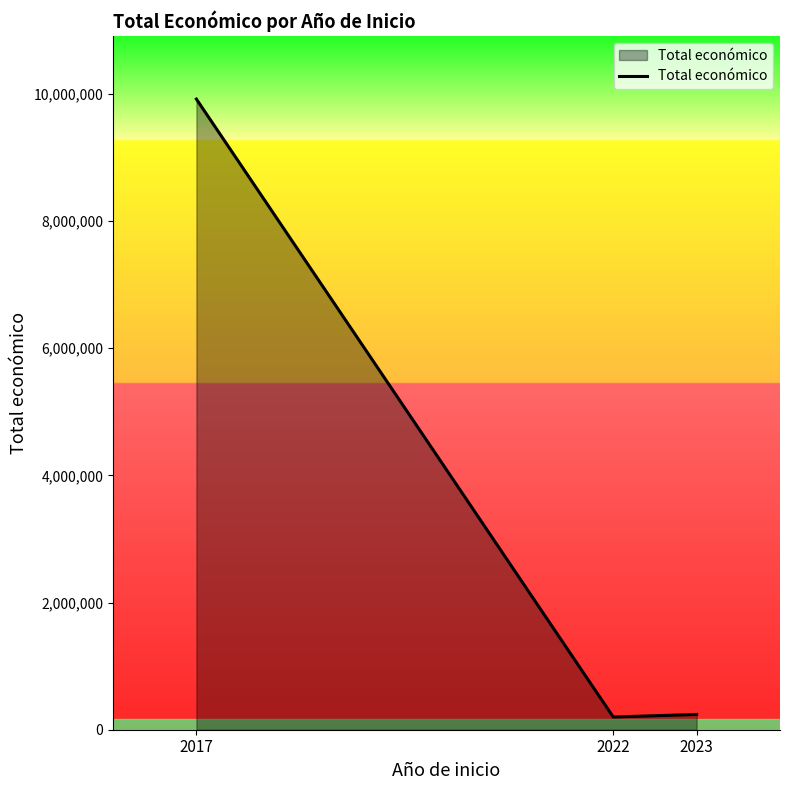

Approximately how many times larger is the value at 2022 compared to 2023?

0.8